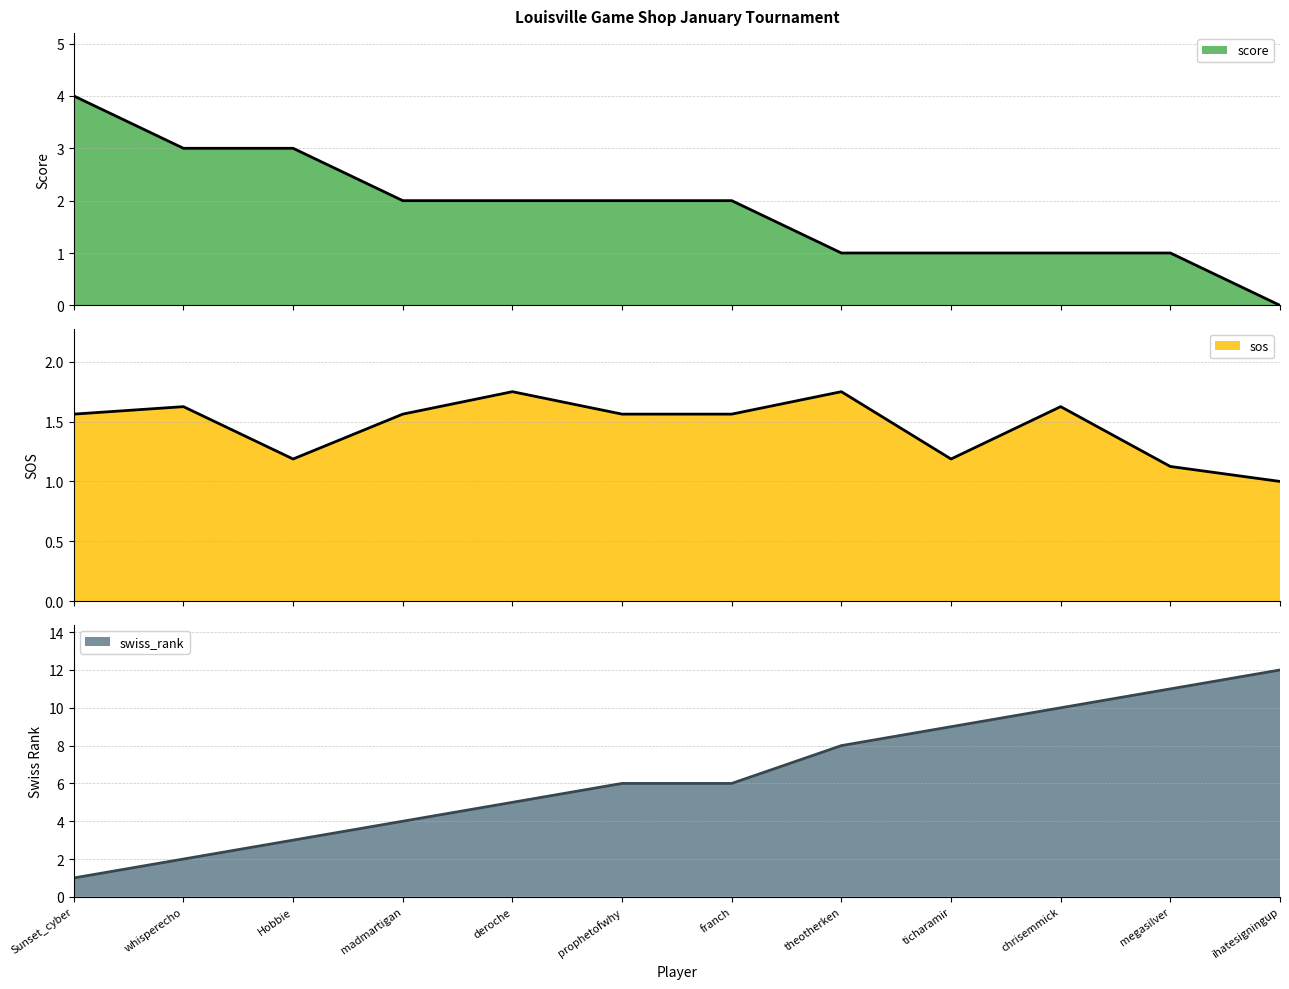

What is the spread (max minus min) of values at madmartigan?

2.4